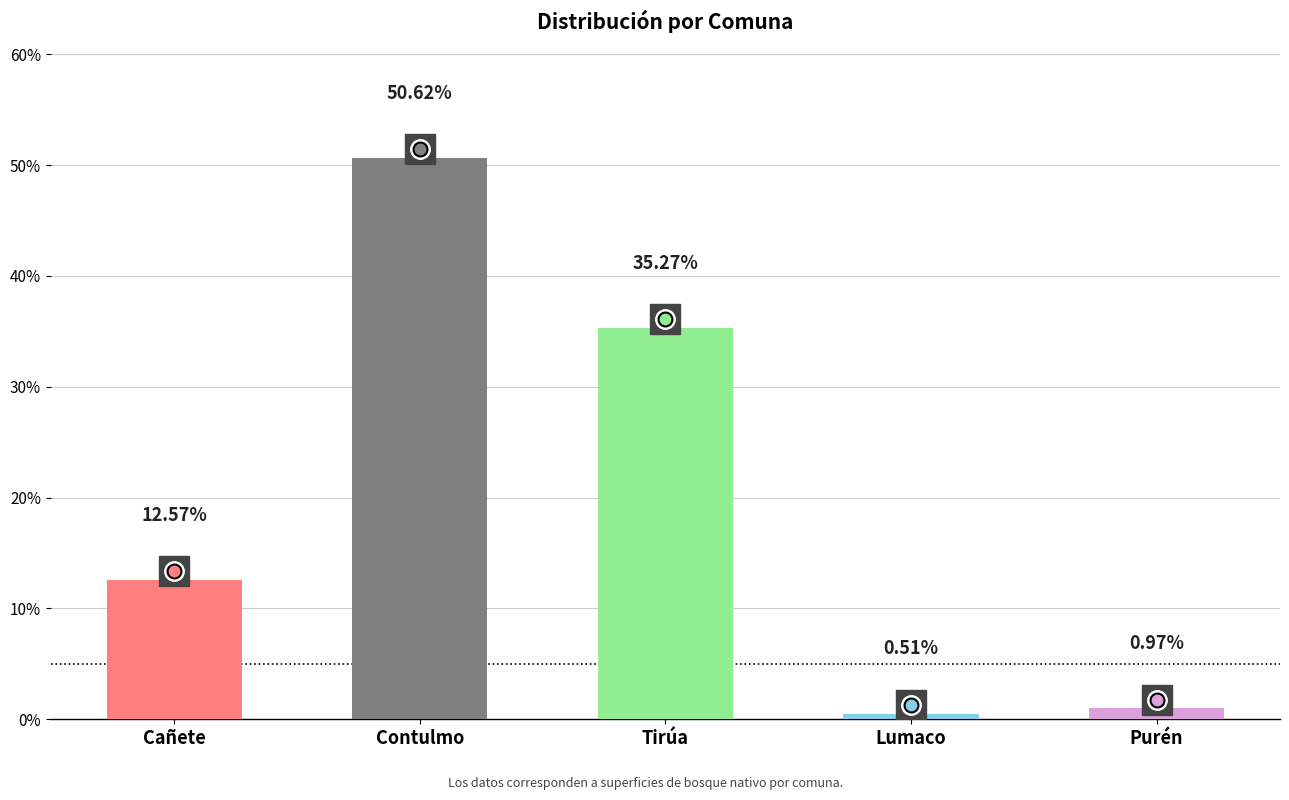

Rank the categories by value from lowest to highest.

Lumaco, Purén, Cañete, Tirúa, Contulmo